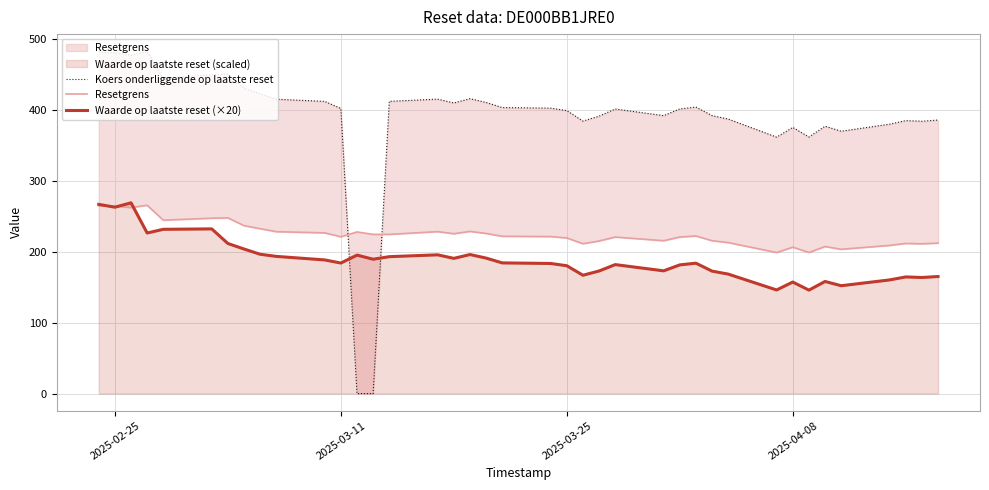

What is the difference between the maximum and second lowest values in the Koers onderliggende op laatste reset series?

483.1